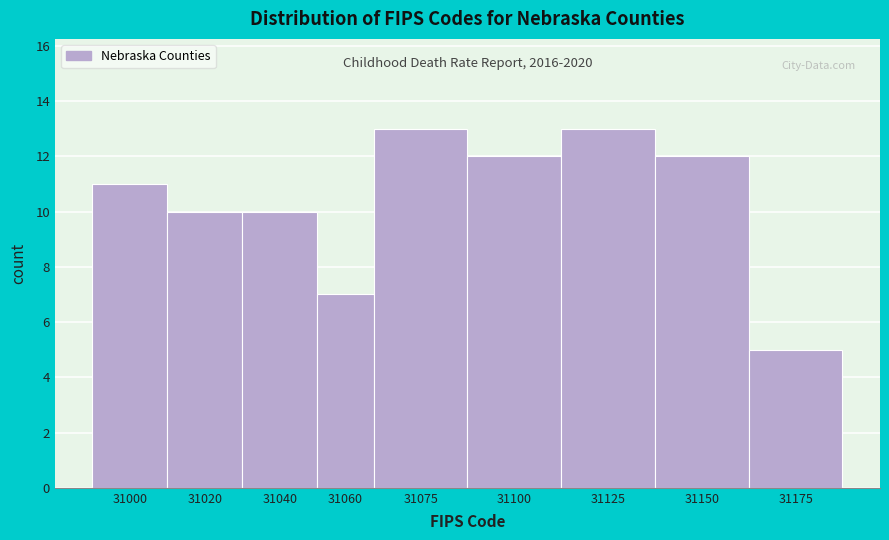

Reading right to left, transcribe all the data shown in this chart.

31175=5	31150=12	31125=13	31100=12	31075=13	31060=7	31040=10	31020=10	31000=11